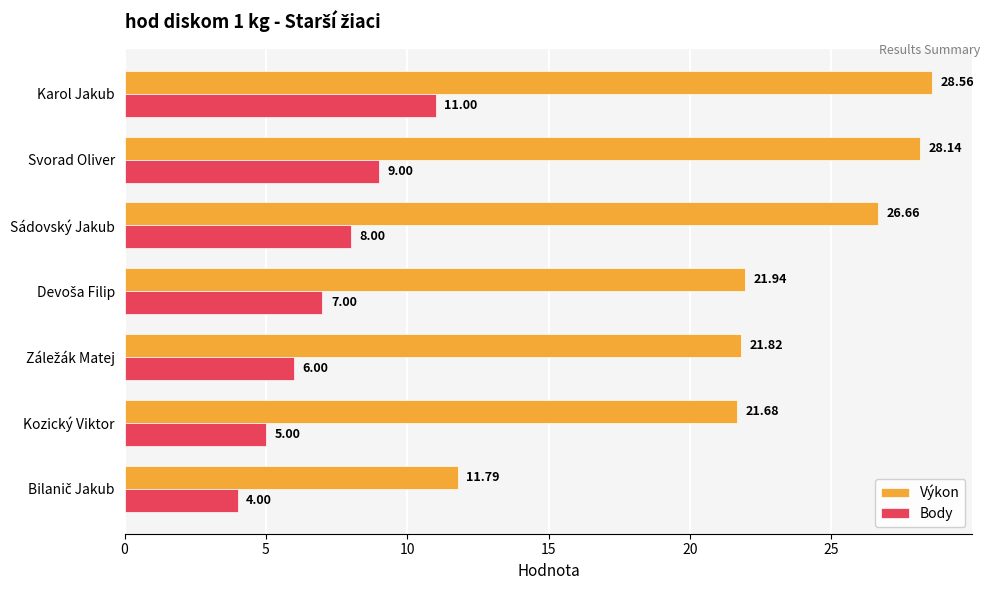

What is the average value of the Výkon series?

22.9